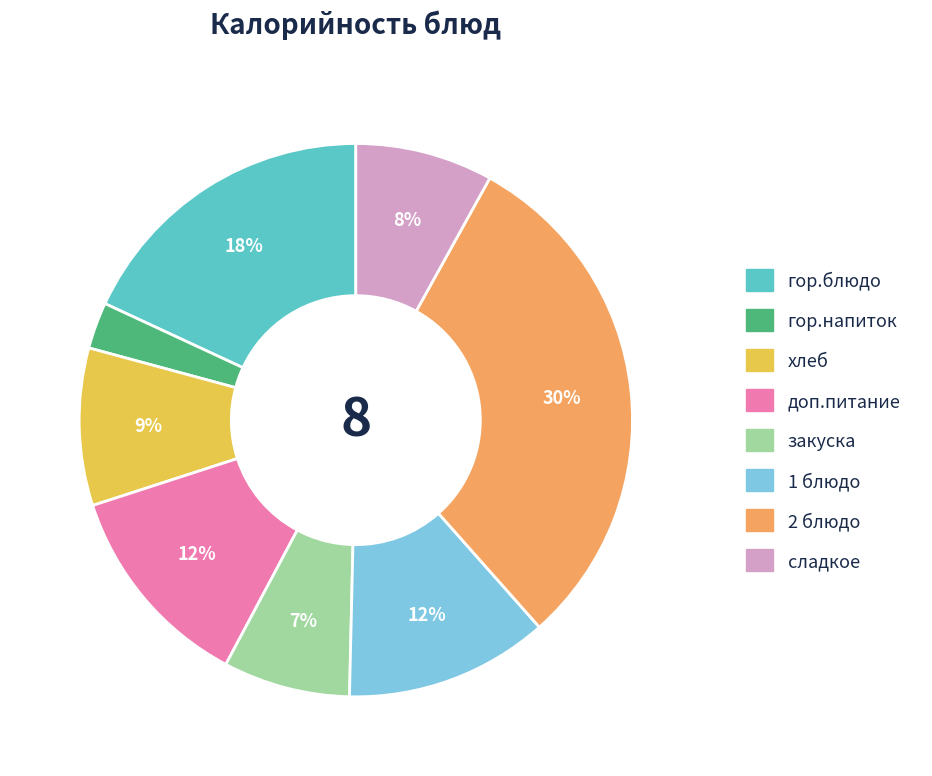

Which slice is the largest?

2 блюдо